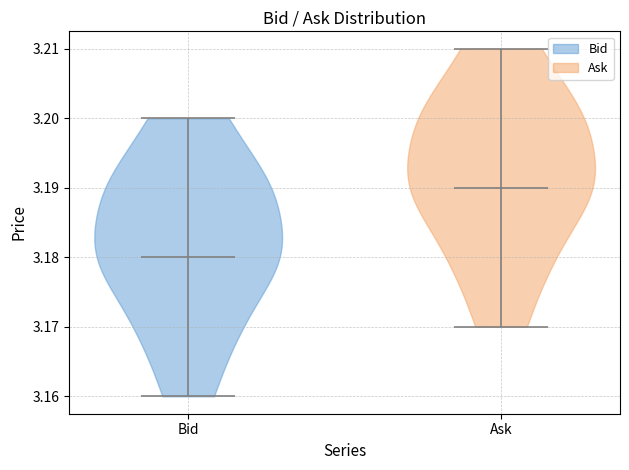

Reading left to right, read every violin against the y-axis: where its median line is, and the lowest and highest points it reaches. The values are not printed on the chart, so give them approximately, as read against the axis.

Bid: median line 3.18, lowest point 3.16, highest point 3.20
Ask: median line 3.19, lowest point 3.17, highest point 3.21